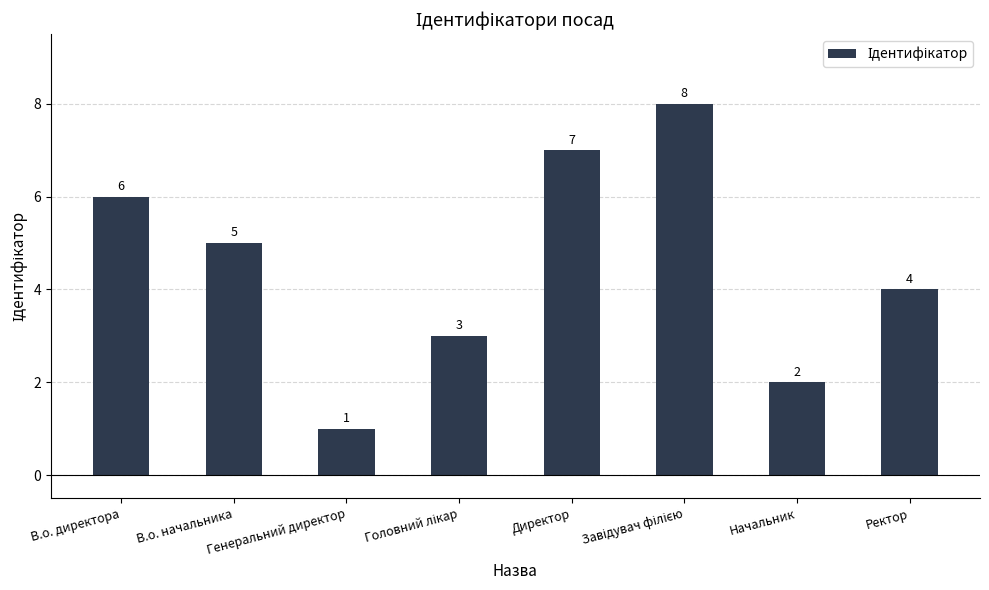

What position from the right is Директор?

4